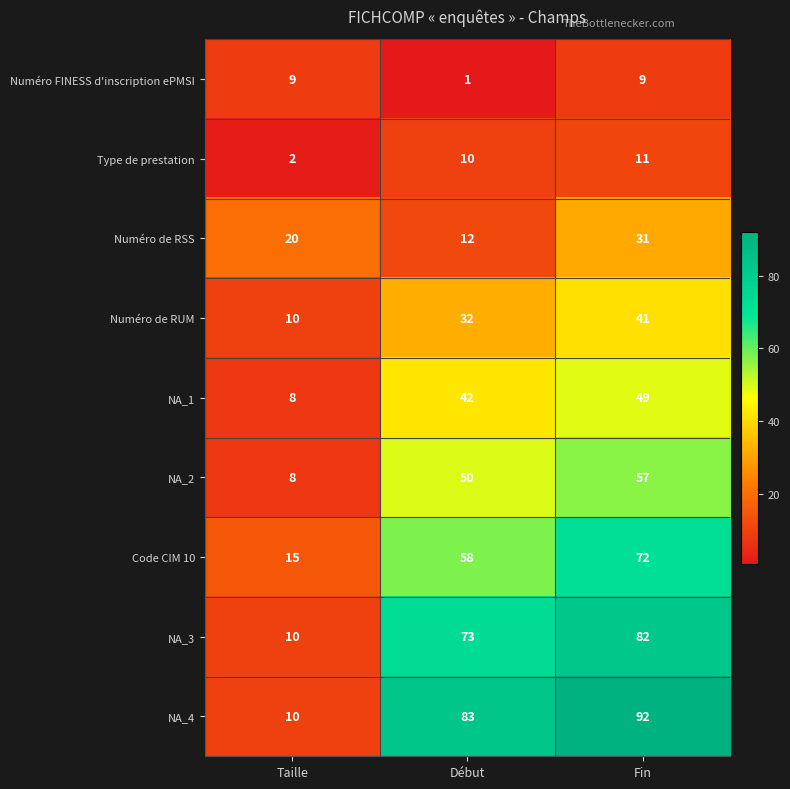

Count the number of data series in this chart.

9